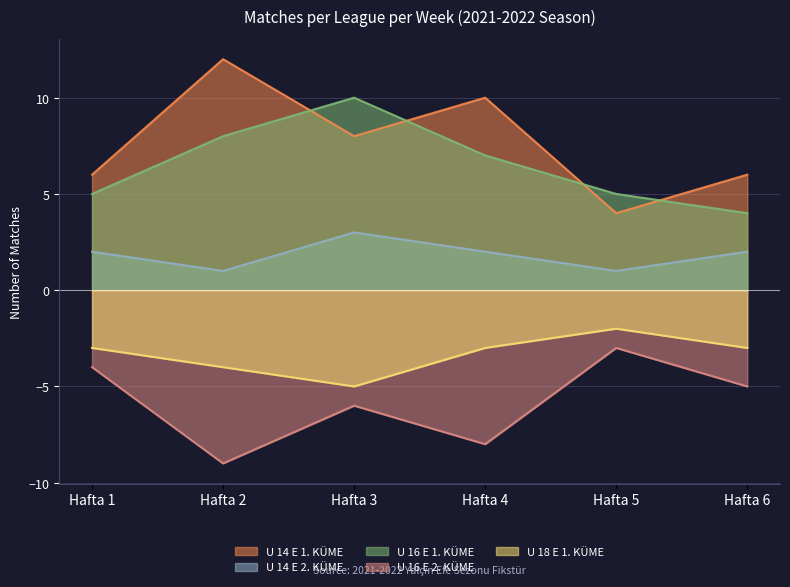

Reading left to right, list all the values displayed in this chart.

U 14 E 1. KÜME: Hafta 1=6	Hafta 2=12	Hafta 3=8	Hafta 4=10	Hafta 5=4	Hafta 6=6
U 14 E 2. KÜME: Hafta 1=2	Hafta 2=1	Hafta 3=3	Hafta 4=2	Hafta 5=1	Hafta 6=2
U 16 E 1. KÜME: Hafta 1=5	Hafta 2=8	Hafta 3=10	Hafta 4=7	Hafta 5=5	Hafta 6=4
U 16 E 2. KÜME: Hafta 1=-4	Hafta 2=-9	Hafta 3=-6	Hafta 4=-8	Hafta 5=-3	Hafta 6=-5
U 18 E 1. KÜME: Hafta 1=-3	Hafta 2=-4	Hafta 3=-5	Hafta 4=-3	Hafta 5=-2	Hafta 6=-3